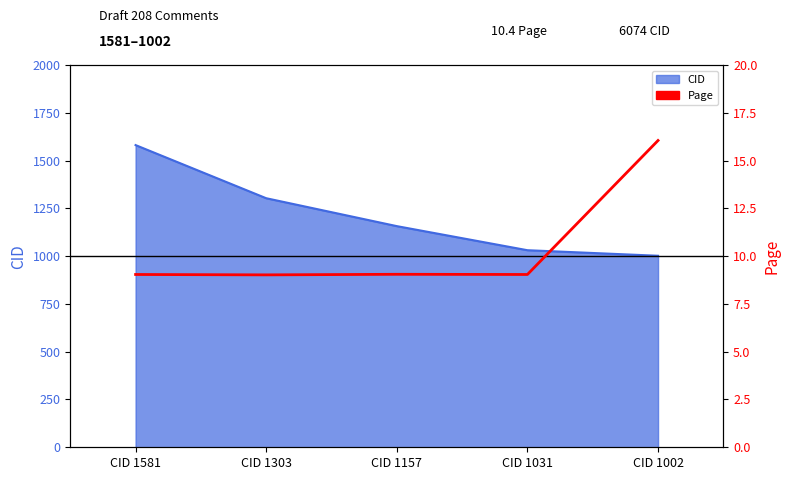

What is the value of the 4th point from the left?

9.0